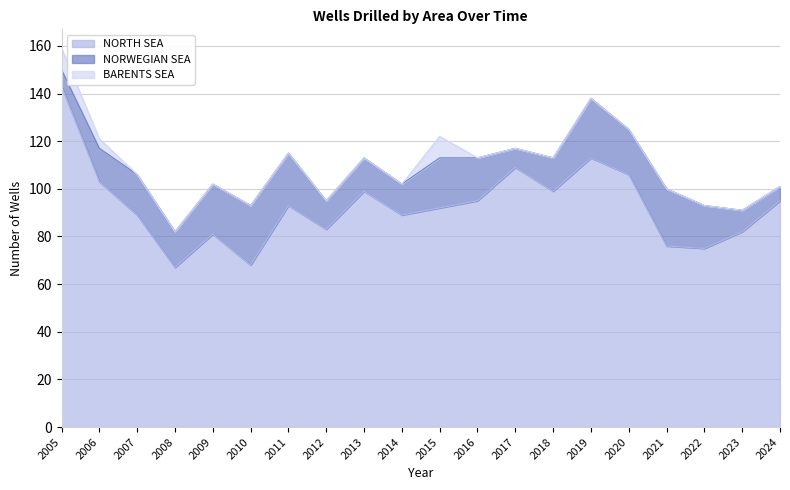

Which series has the largest range (max minus min)?

NORTH SEA